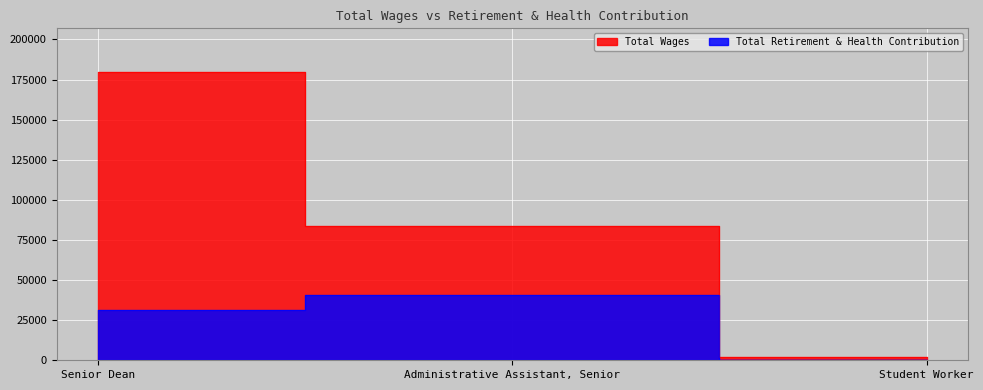

At Student Worker, list the series in order from largest to smallest.

Total Wages, Total Retirement & Health Contribution